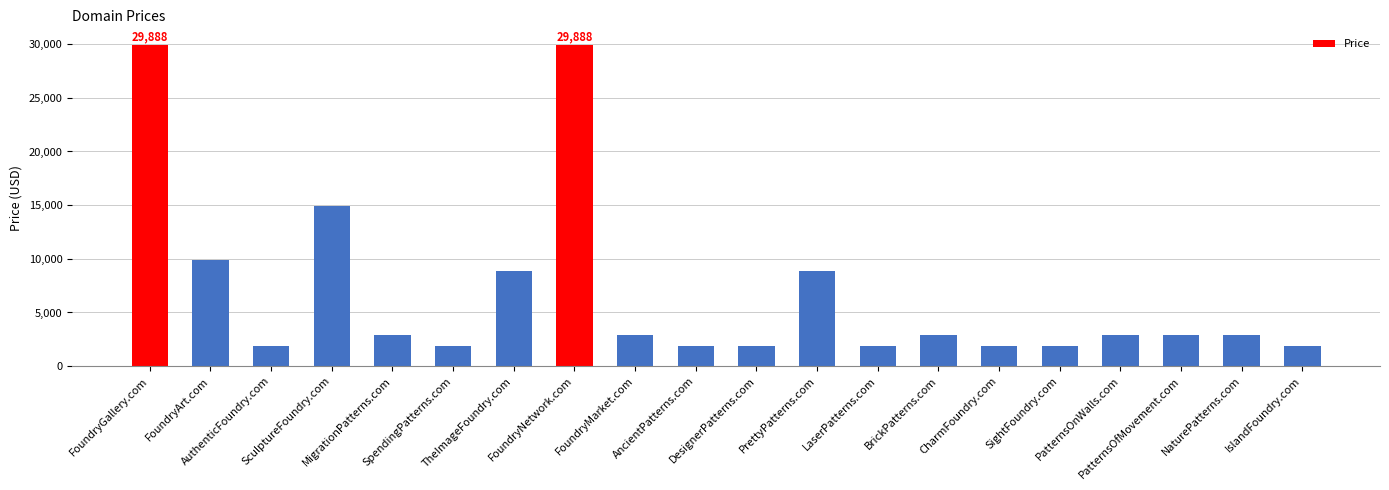

What is the average value?

6738